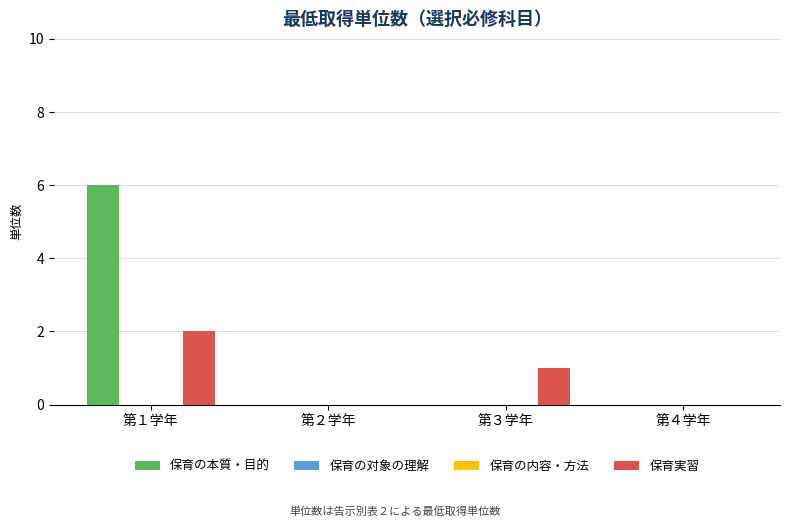

Reading left to right, list all the values displayed in this chart.

保育の本質・目的: 第１学年=6	第２学年=0	第３学年=0	第４学年=0
保育の対象の理解: 第１学年=0	第２学年=0	第３学年=0	第４学年=0
保育の内容・方法: 第１学年=0	第２学年=0	第３学年=0	第４学年=0
保育実習: 第１学年=2	第２学年=0	第３学年=1	第４学年=0